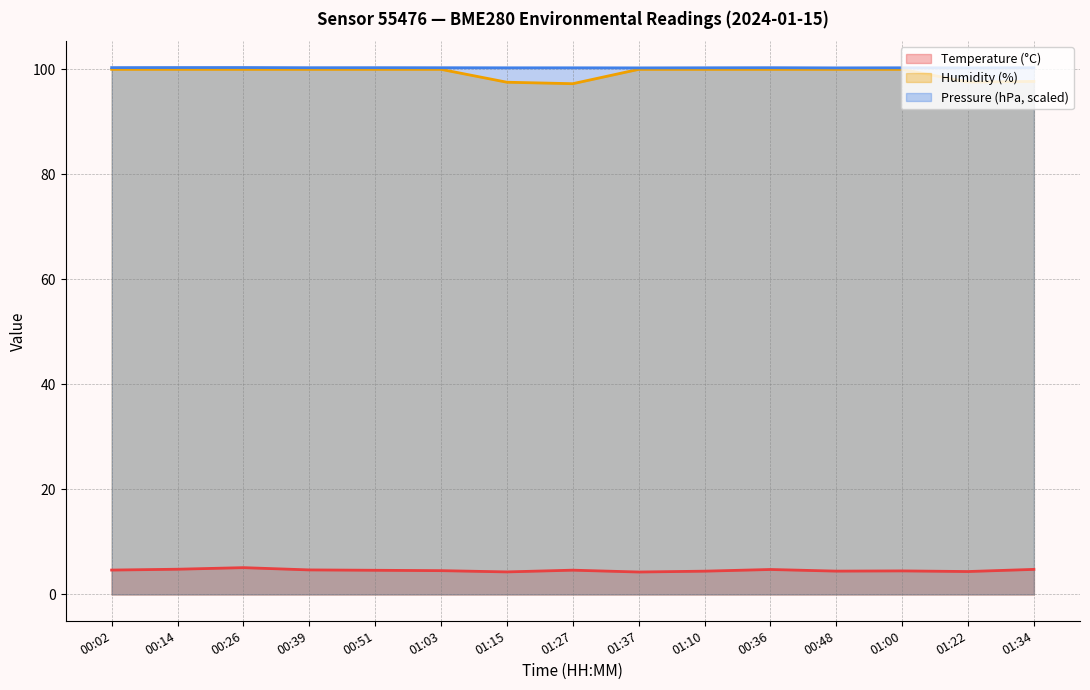

Is it true that Humidity (%) equals 100.0 at 01:00?

True